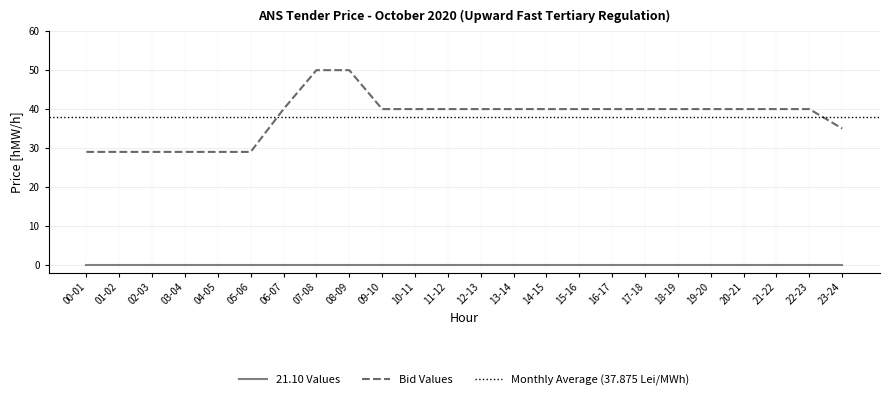

List the labels in order of value, smallest first.

00-01, 01-02, 02-03, 03-04, 04-05, 05-06, 23-24, 06-07, 09-10, 10-11, 11-12, 12-13, 13-14, 14-15, 15-16, 16-17, 17-18, 18-19, 19-20, 20-21, 21-22, 22-23, 07-08, 08-09